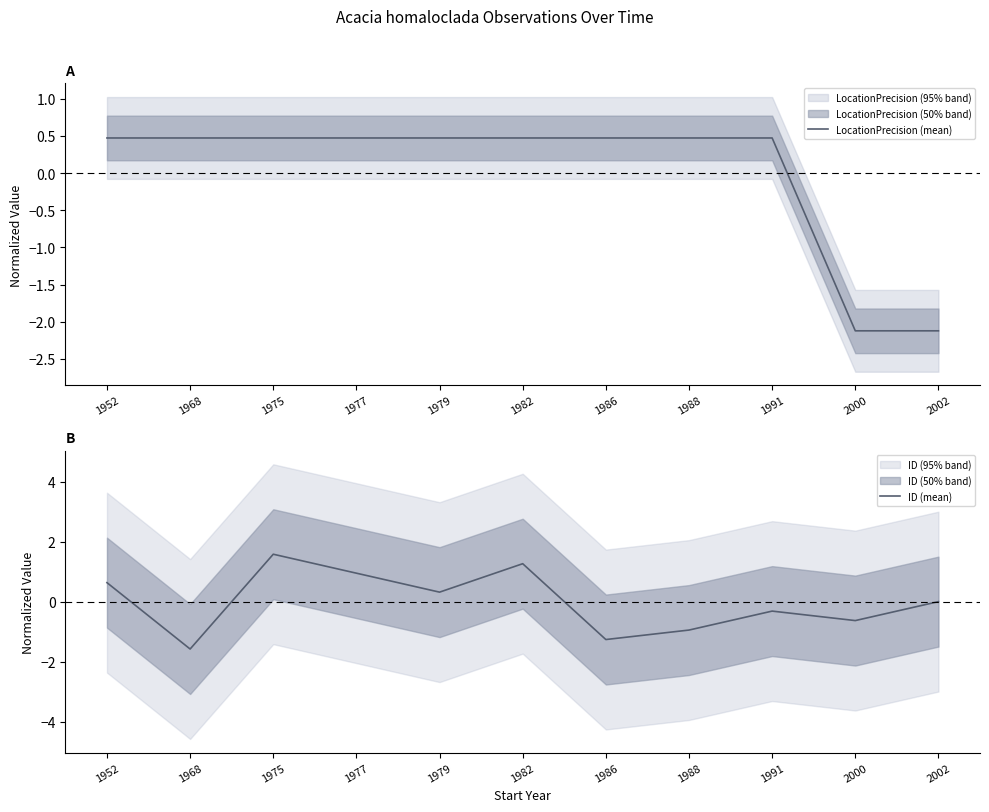

The value of ID (mean) at 1975 is 1.6. True or false?

True